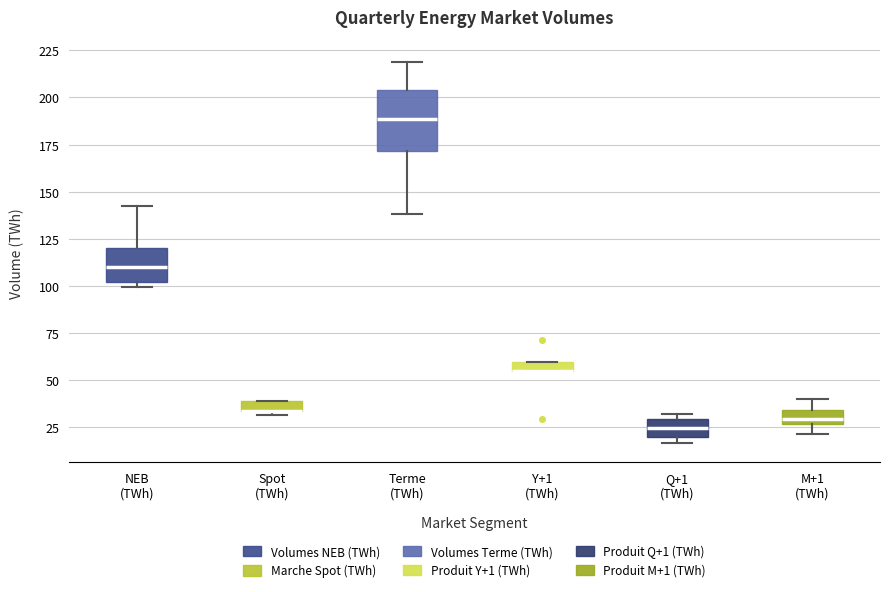

Where does the lower whisker of the box for Terme (TWh) end on the y-axis? The values are not printed on the chart, so give them approximately, as read against the axis.

140